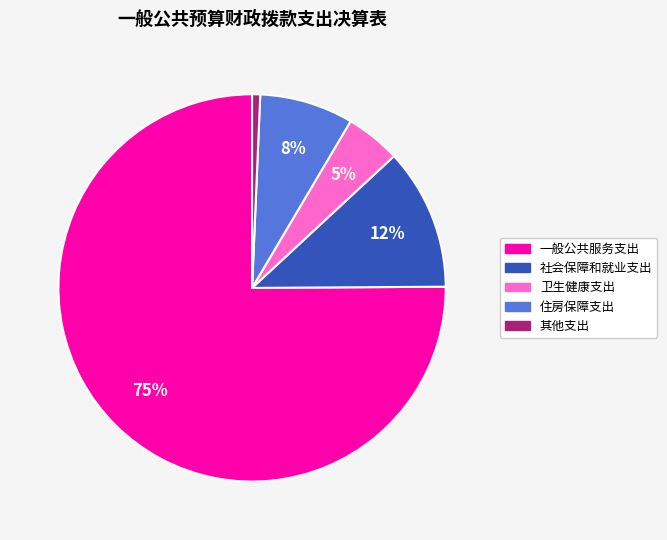

To the nearest percent, what portion does 卫生健康支出 represent?

5%